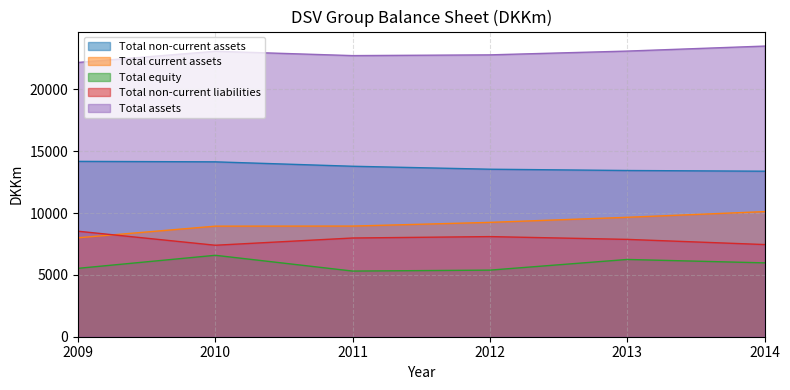

What is the sum of all Total current assets values?

54914